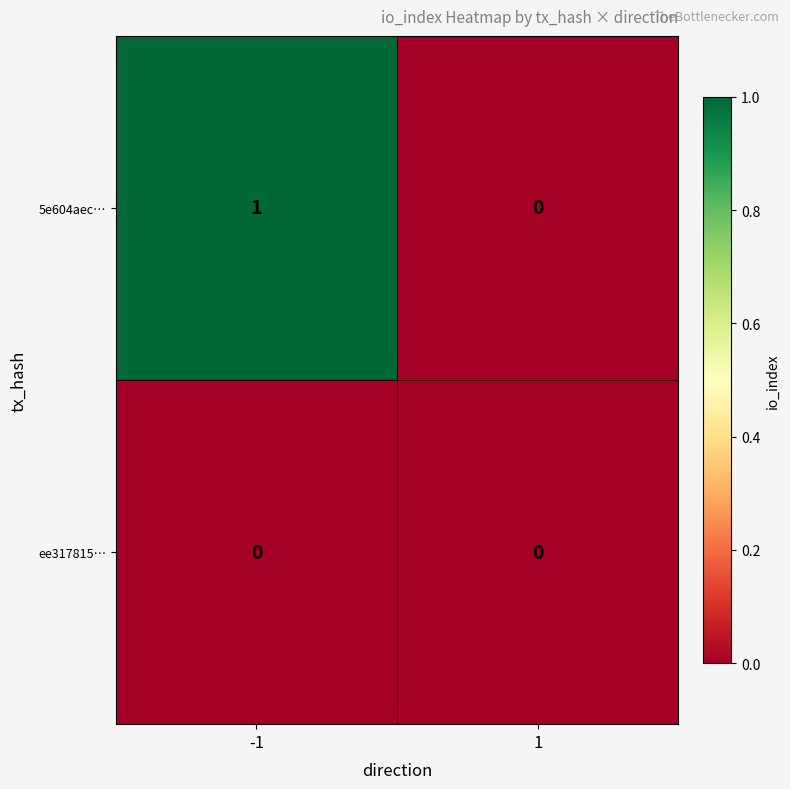

Between -1 and 1, which series saw the biggest shift?

5e604aec…